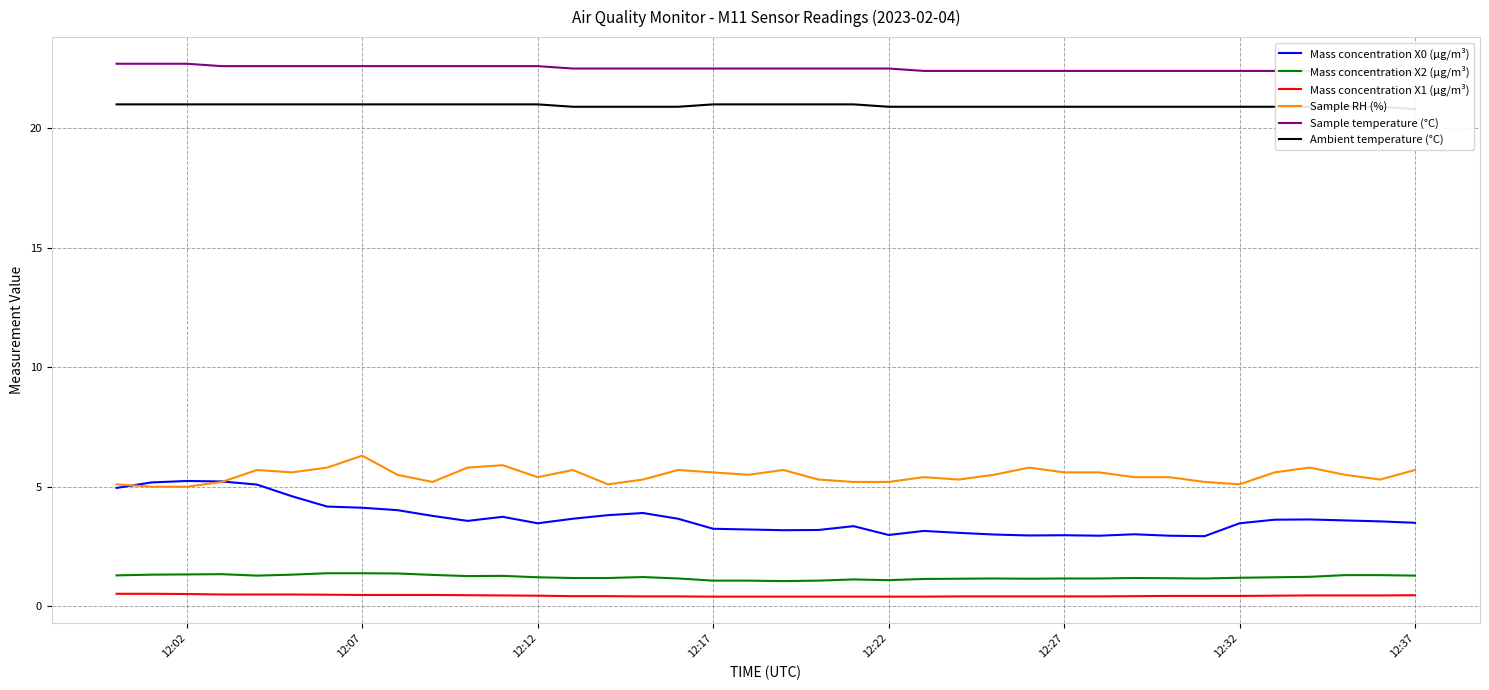

The value of Mass concentration X1 (μg/m³) at 12:37 is 0.5. True or false?

True